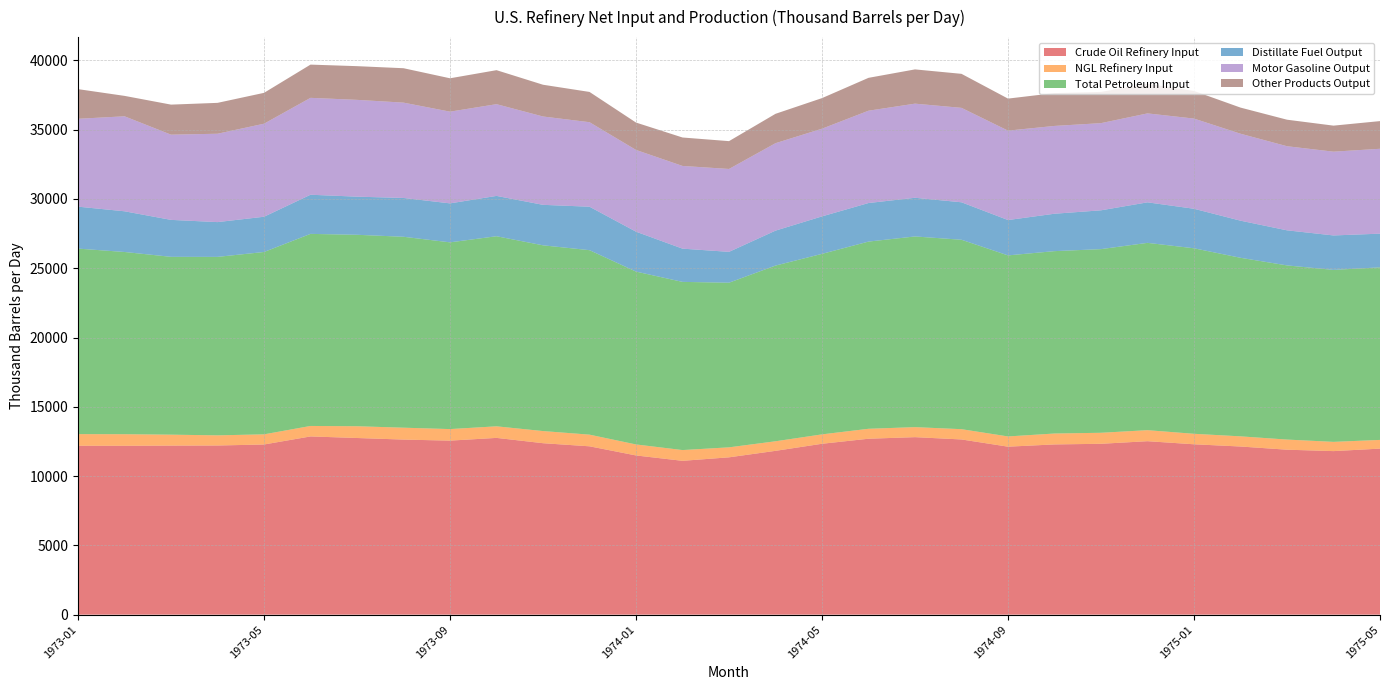

Reading right to left, list all the values displayed in this chart.

Crude Oil Refinery Input: 11983.3	11803.5	11905.0	12134.9	12296.5	12518.8	12331.6	12285.6	12123.7	12644.5	12811.0	12697.1	12333.3	11823.0	11355.1	11102.2	11490.5	12149.6	12374.1	12757.8	12559.6	12635.5	12749.5	12862.3	12280.7	12208.0	12200.7	12187.3	12190.4
NGL Refinery Input: 628.2	667.3	731.0	734.0	756.2	795.5	794.8	787.7	738.3	741.6	722.9	717.5	678.4	690.4	720.0	776.8	793.8	841.8	876.3	834.9	833.1	858.1	849.0	756.6	733.0	732.7	790.2	835.5	839.1
Total Petroleum Input: 12454.0	12410.8	12569.6	12886.0	13388.5	13518.3	13254.3	13162.2	13066.3	13670.2	13761.1	13510.1	13027.5	12680.1	11882.5	12137.0	12474.7	13314.0	13404.3	13718.1	13476.9	13778.8	13816.6	13861.5	13160.2	12879.9	12833.4	13151.6	13388.5
Distillate Fuel Output: 2431.2	2486.5	2531.6	2678.8	2852.2	2924.5	2800.6	2699.9	2551.5	2704.9	2791.8	2782.8	2704.5	2521.8	2226.3	2398.8	2880.2	3136.0	2922.4	2910.6	2812.6	2801.3	2751.6	2825.3	2543.9	2510.2	2667.1	2937.2	3027.8
Motor Gasoline Output: 6126.4	6045.9	6069.9	6276.0	6508.6	6419.3	6291.7	6336.4	6453.0	6814.8	6792.7	6663.1	6328.6	6311.0	5982.0	5969.3	5900.0	6099.0	6375.3	6620.9	6619.3	6879.9	6986.2	6993.1	6714.4	6377.2	6149.9	6855.0	6341.0
Other Products Output: 1997.6	1878.7	1913.9	1885.2	1993.2	2144.1	2253.7	2368.7	2311.2	2454.9	2471.7	2371.9	2206.4	2119.6	2008.2	2052.5	1975.5	2184.5	2291.9	2453.3	2408.5	2483.0	2432.4	2398.1	2226.7	2228.7	2168.3	1473.9	2140.3